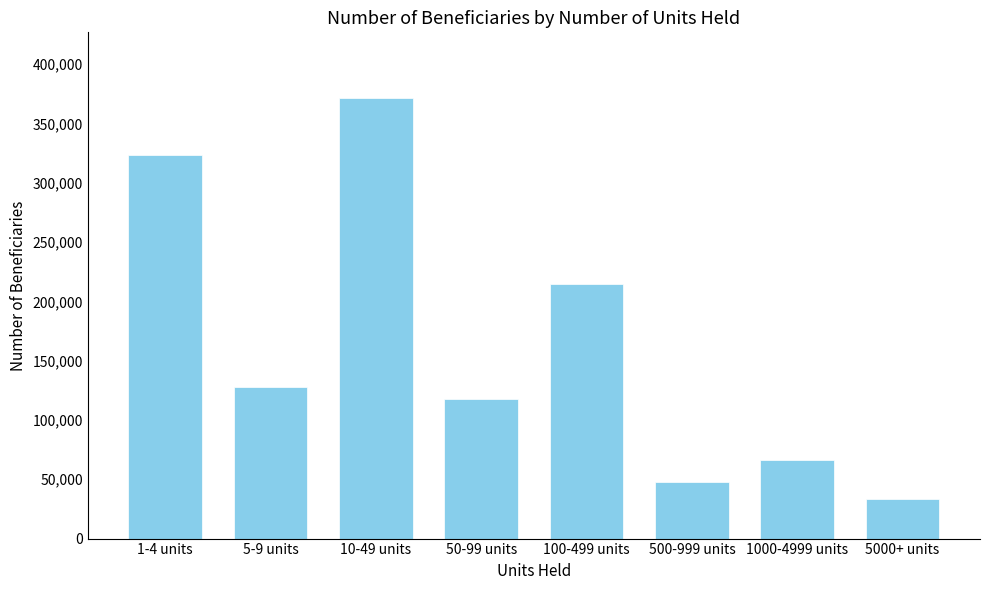

Reading left to right, list all the values displayed in this chart.

1-4 units=323431	5-9 units=127987	10-49 units=371203	50-99 units=117293	100-499 units=214816	500-999 units=48053	1000-4999 units=66566	5000+ units=33303